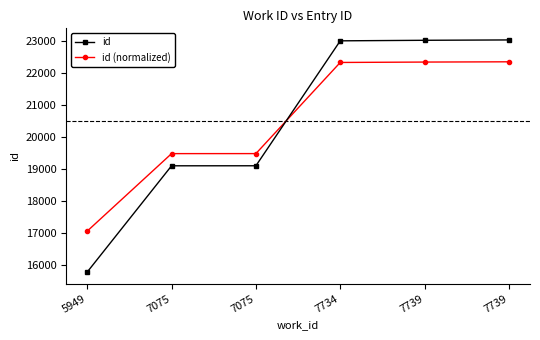

What are all the series names shown in the legend?

id, id (normalized)